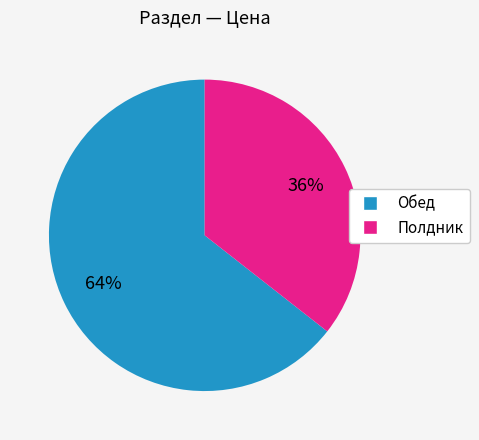

Does any single category account for the majority?

Yes